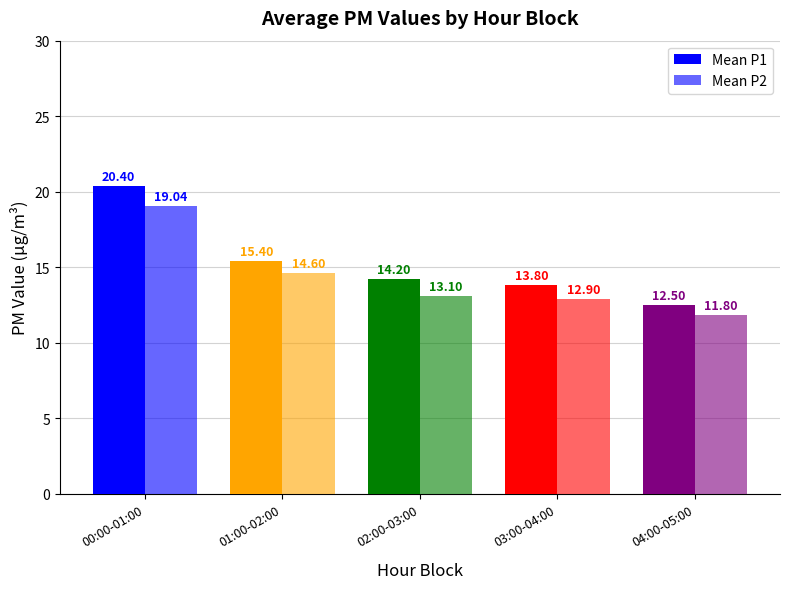

What is the label of the 3rd bar from the right?

02:00-03:00